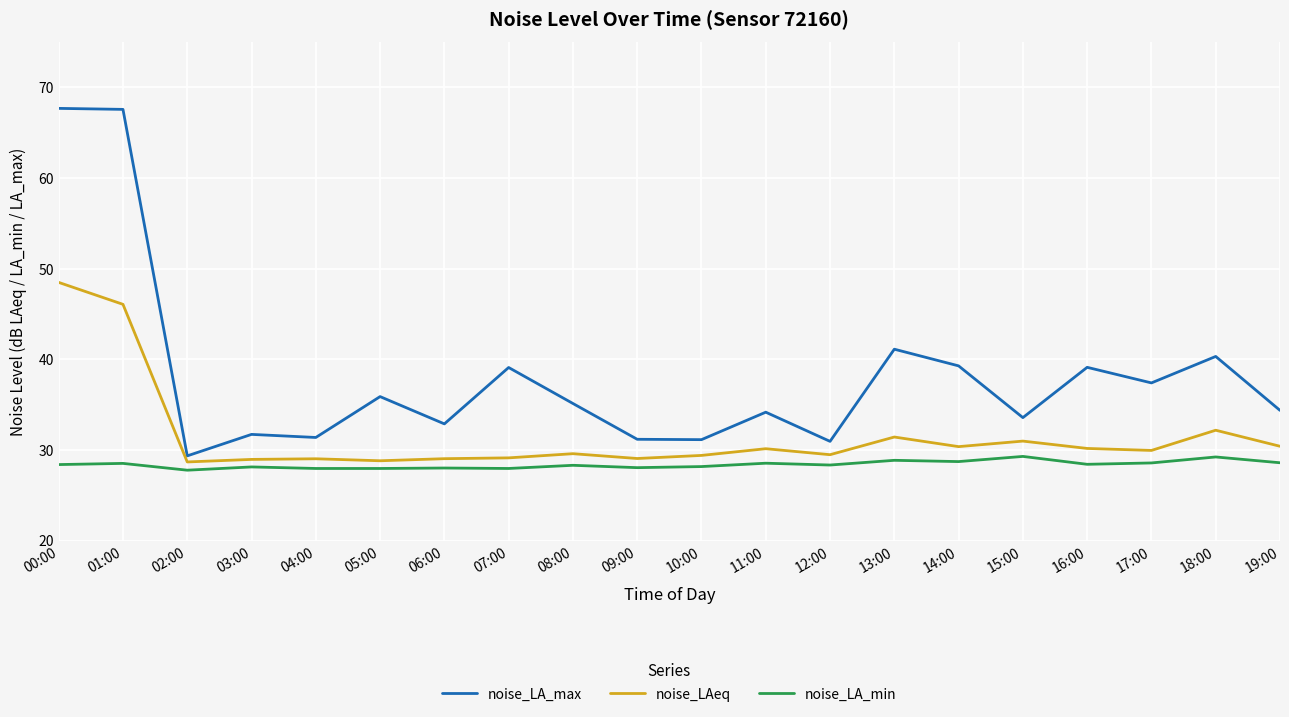

What is the average value of the noise_LA_min series?

28.4